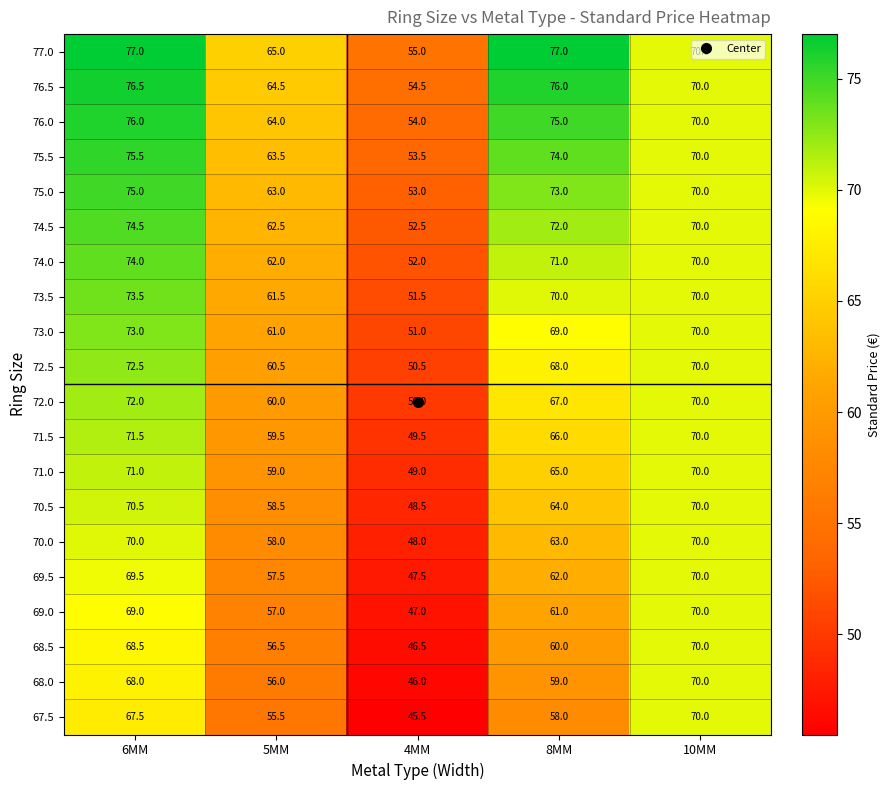

The 76.0 series shows 31.0 at 5MM. True or false?

False